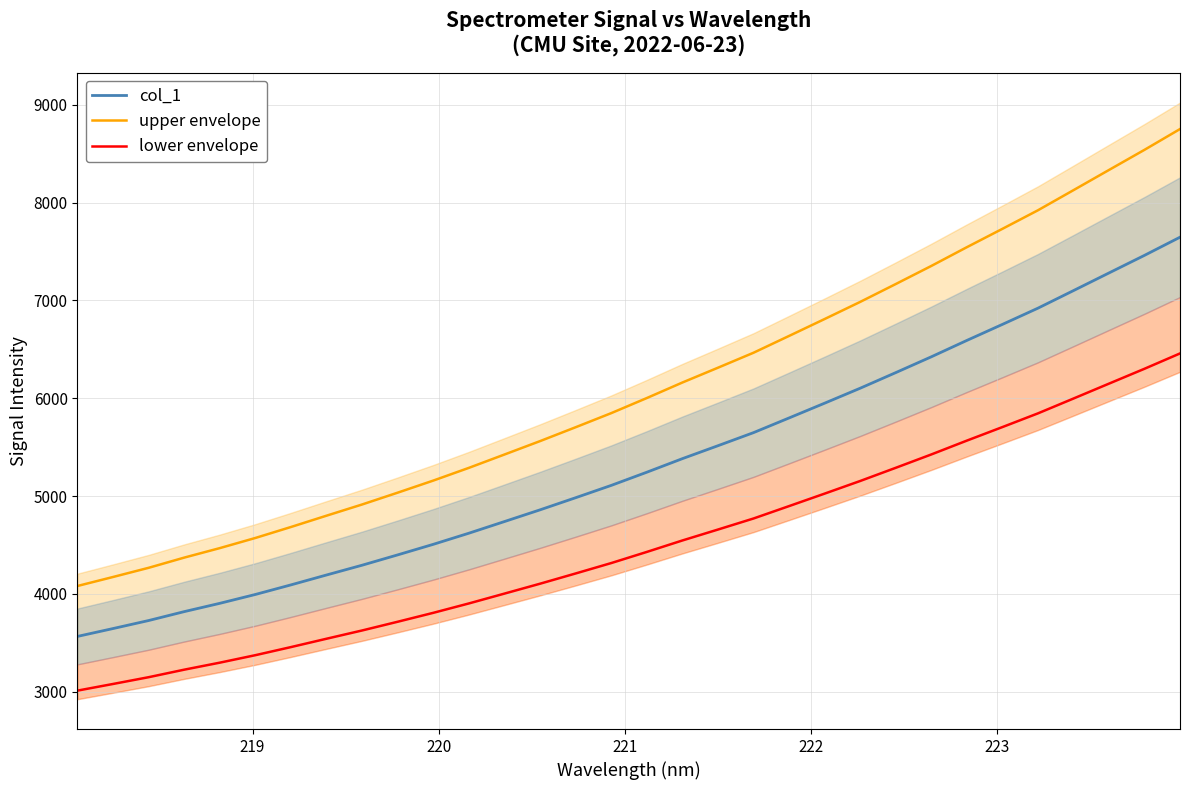

What is the maximum value shown in the chart?

8751.1